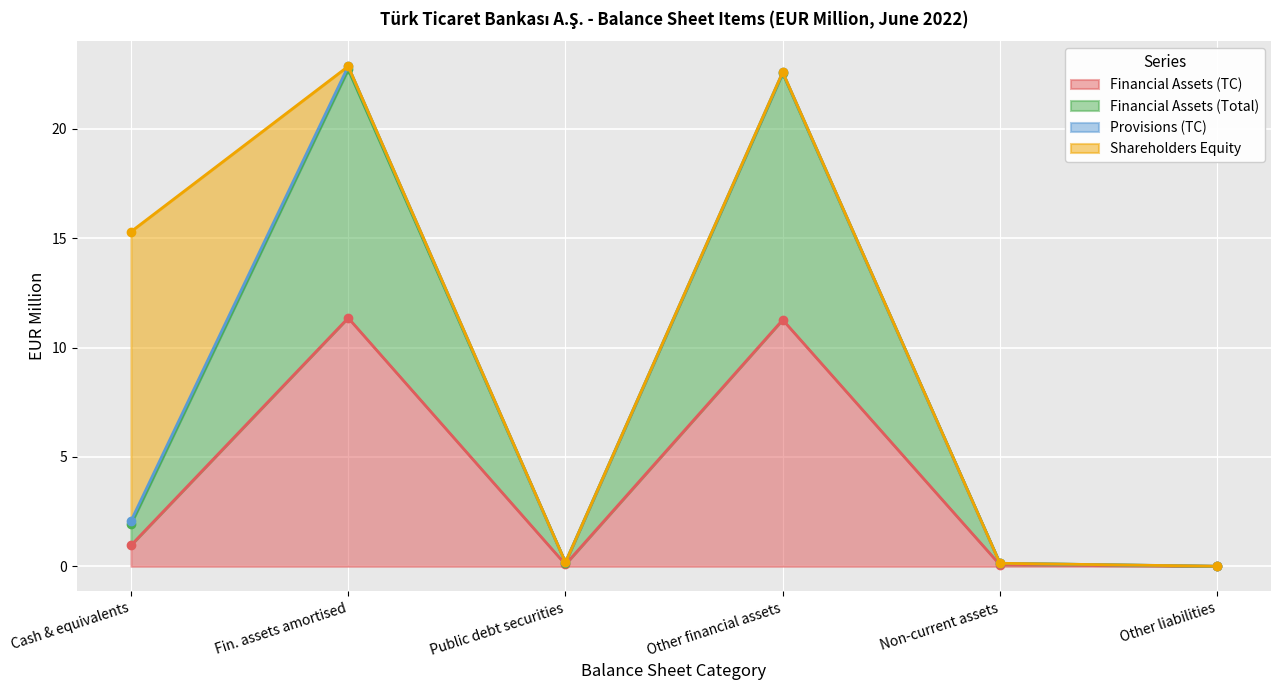

Which series has the largest range (max minus min)?

Financial Assets (Total)